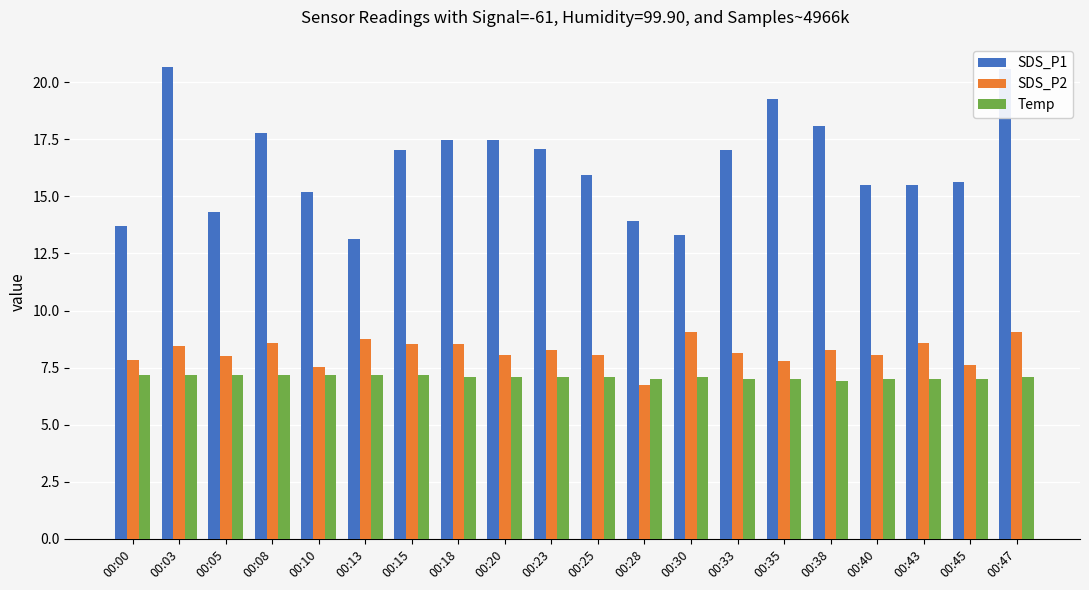

At how many categories does at least one series exceed 7?

20